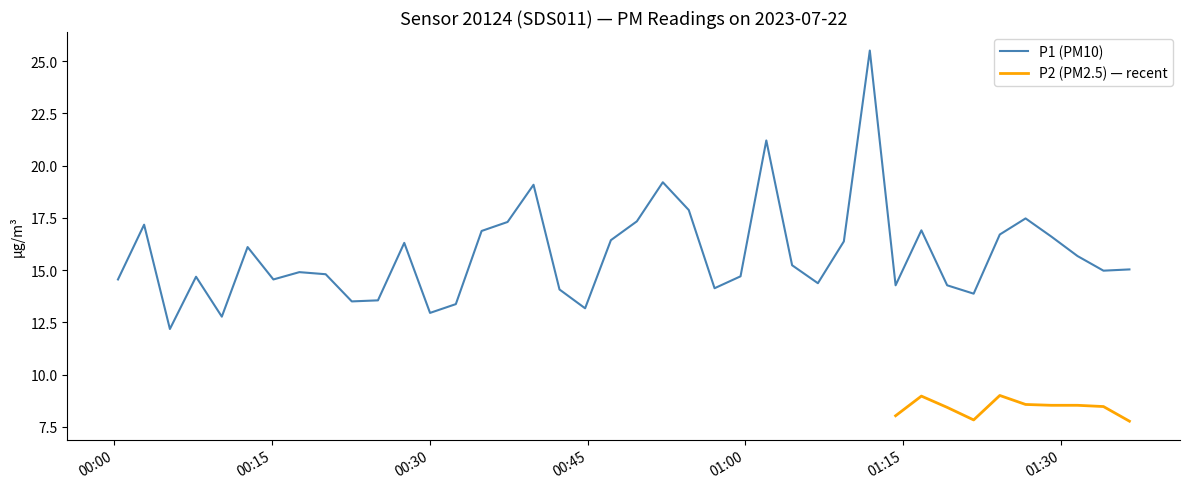

What is the maximum value for P1 (PM10)?

25.5